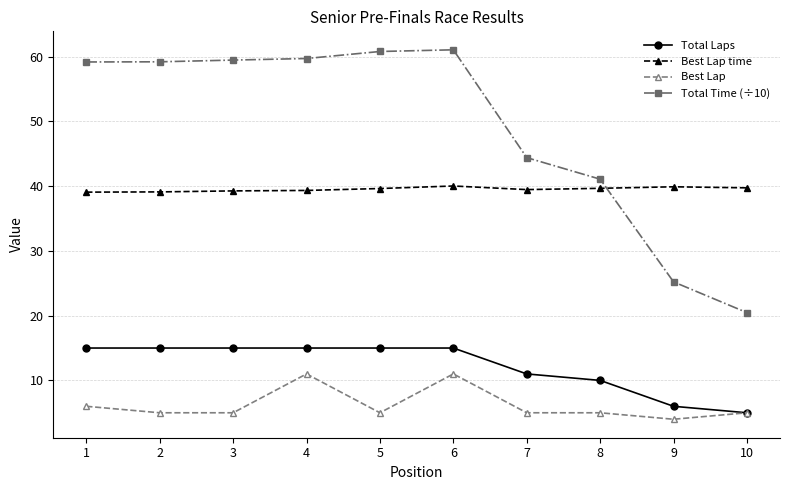

Rank the series at 6 from highest to lowest value.

Total Time (÷10), Best Lap time, Total Laps, Best Lap